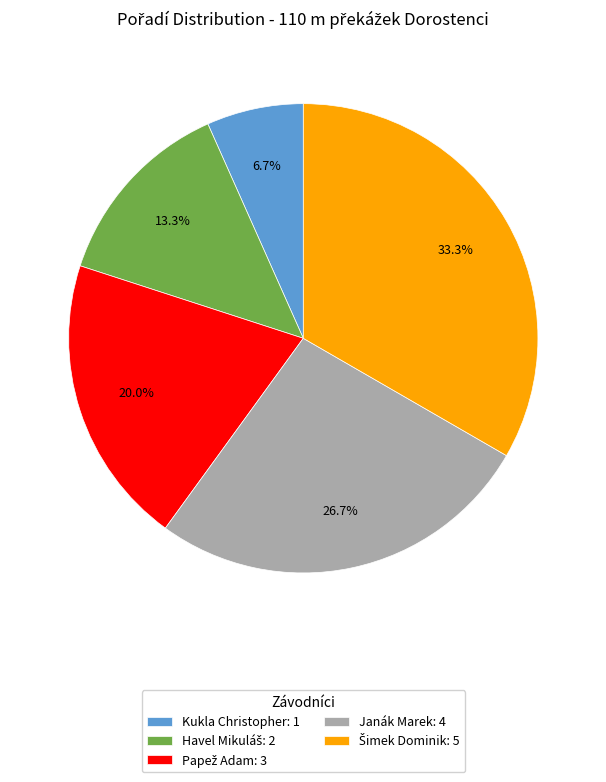

Does Kukla Christopher: 1 represent more than half of the total?

No